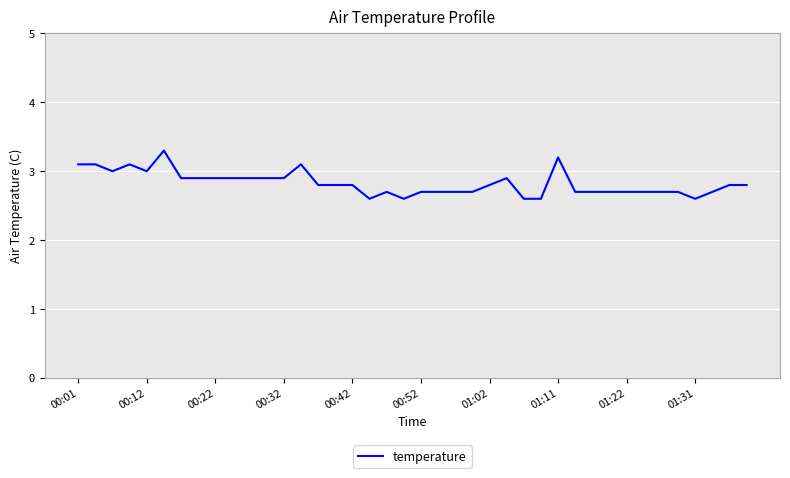

What is the difference between the maximum and minimum values?

0.7